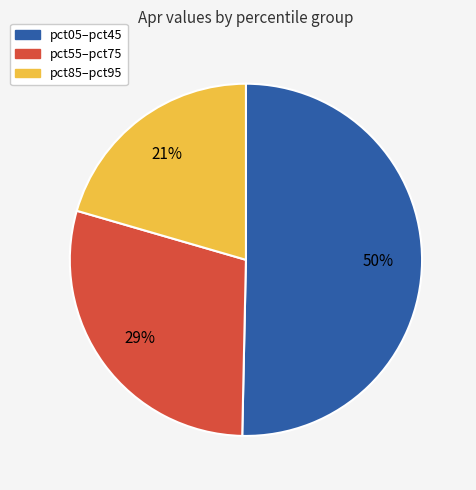

To the nearest percent, what is the average slice percentage?

33%